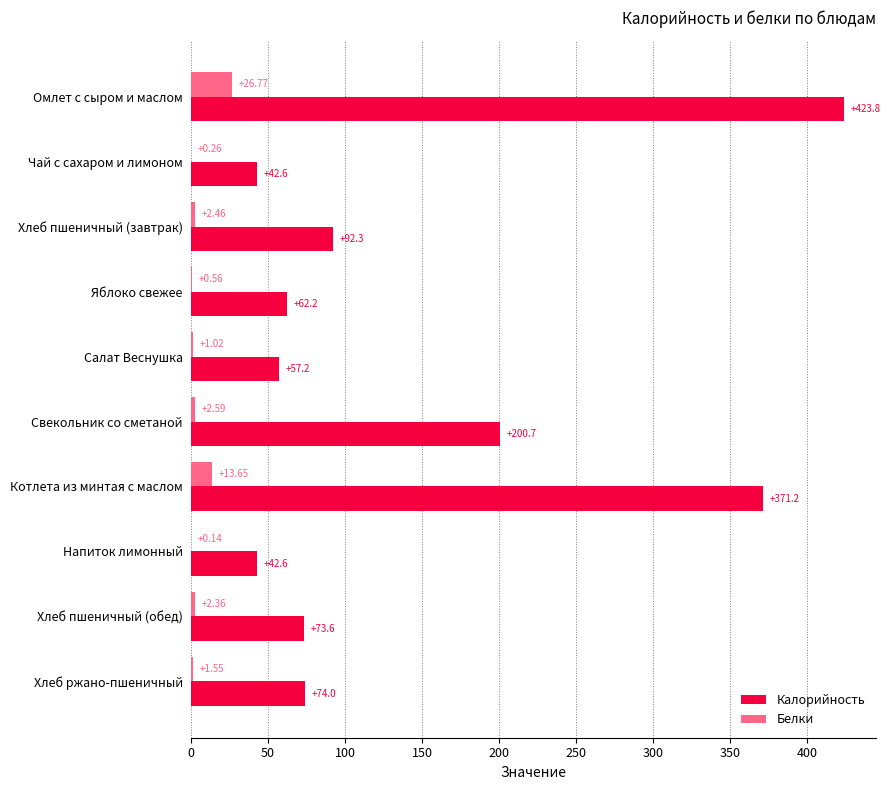

What is the sum of all Калорийность values?

1440.2